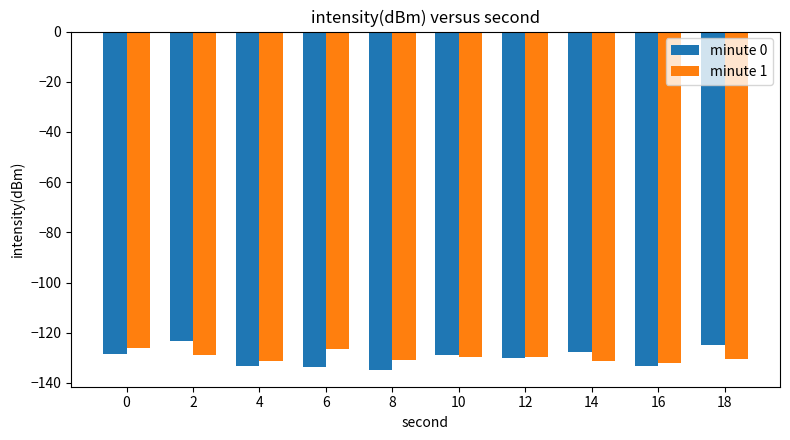

What is the spread (max minus min) of values at 6?

7.2